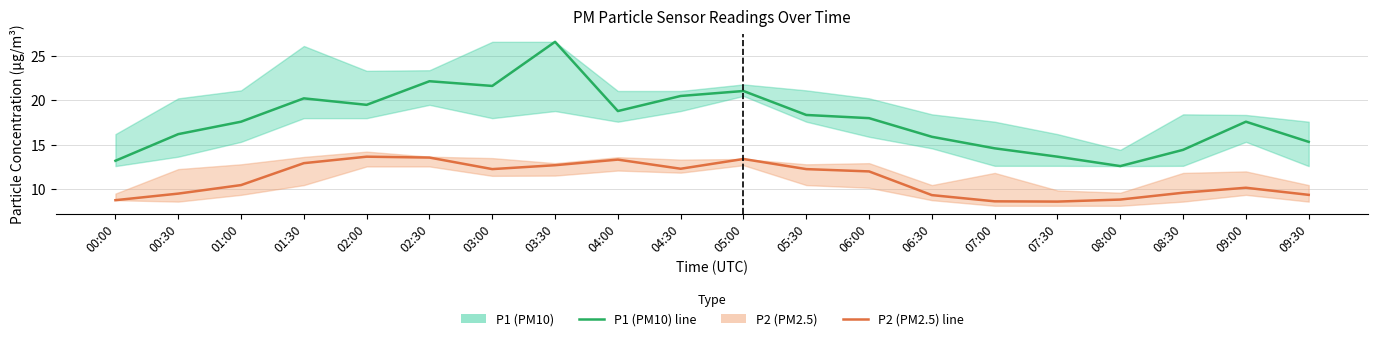

Which category has the lowest value across all series?

07:30